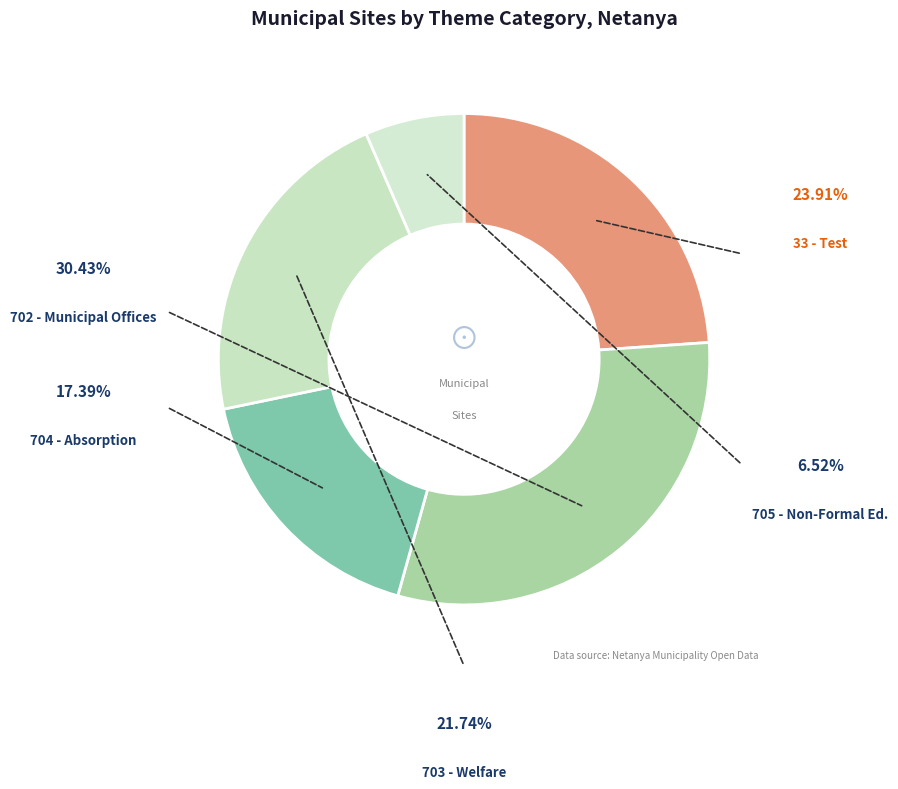

Count the number of slices in the pie.

5